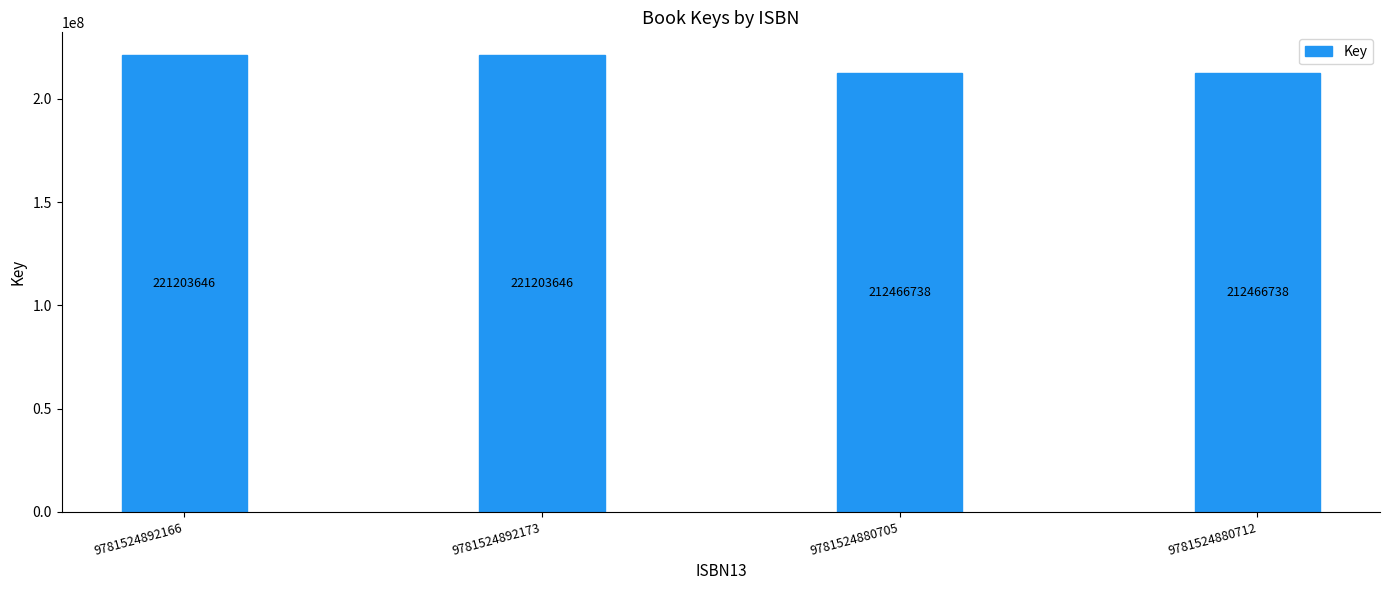

What is the greatest value displayed?

221203646